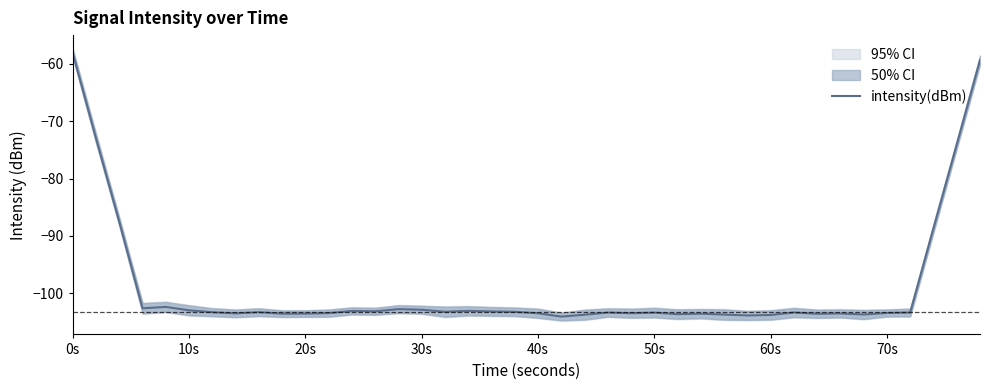

At which label does intensity(dBm) reach its peak?

0s